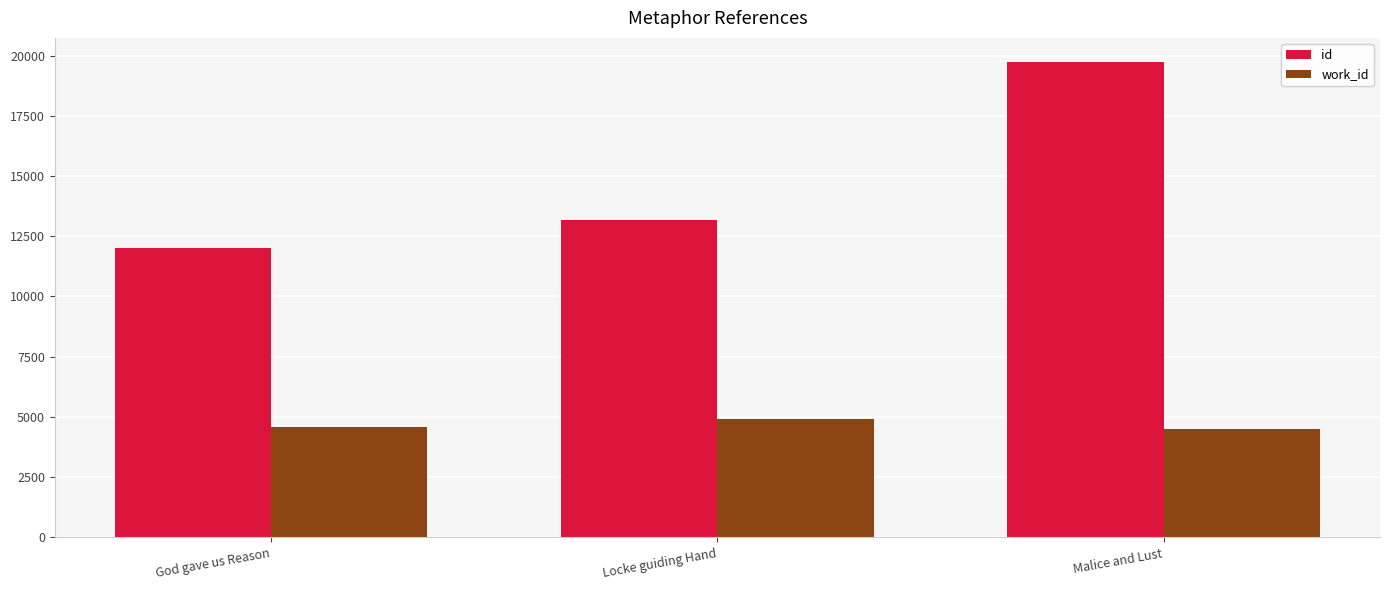

What is the average value of the work_id series?

4654